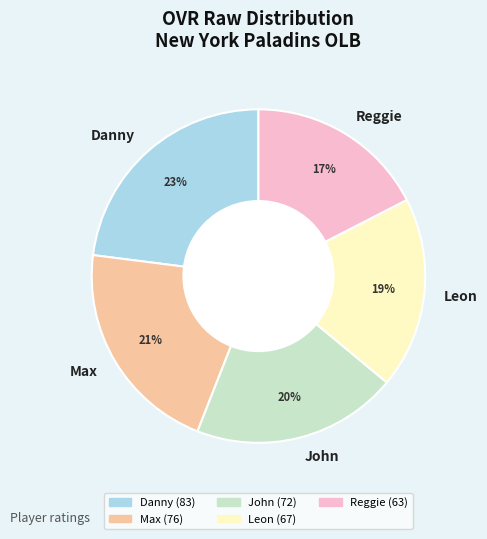

Do Danny and Leon together represent more than half of the pie?

No